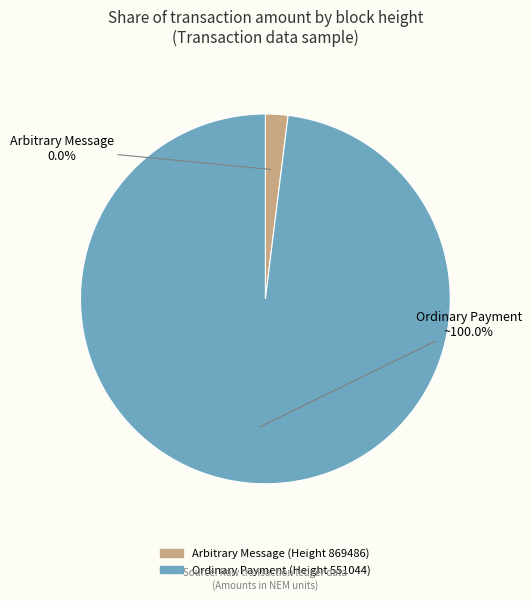

Do 869486 and 551044 together represent more than half of the pie?

Yes